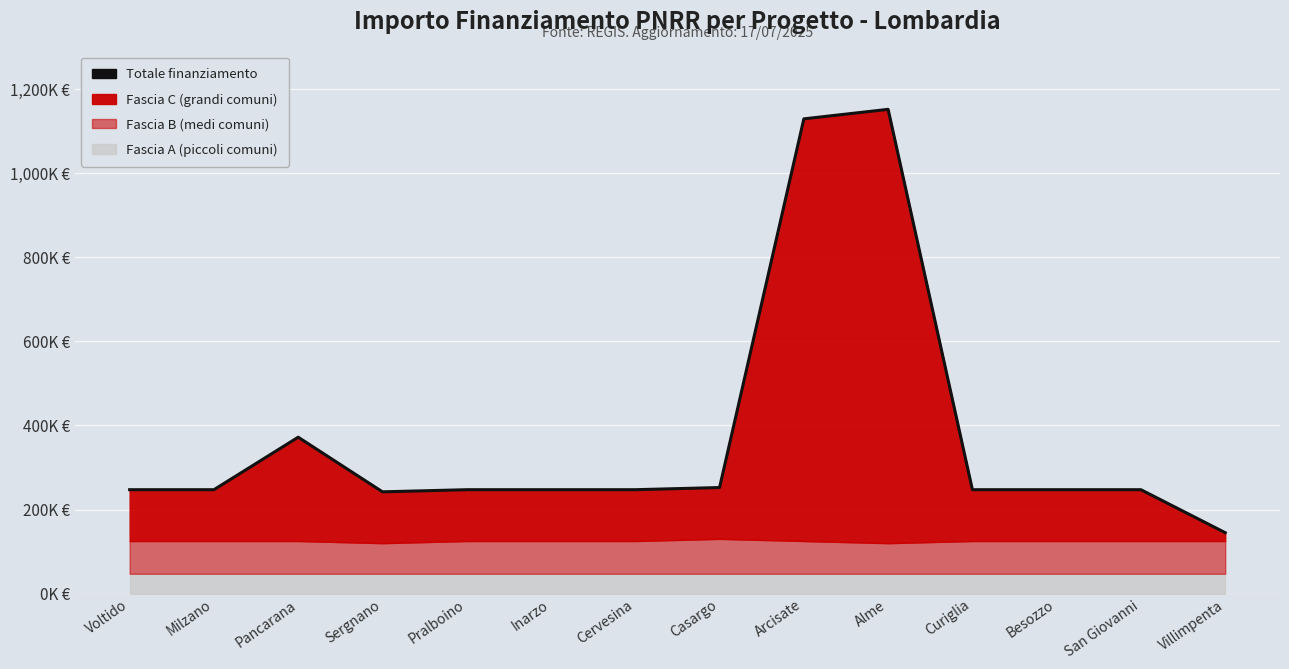

What is the difference between the values at Pancarana and Inarzo?

124832